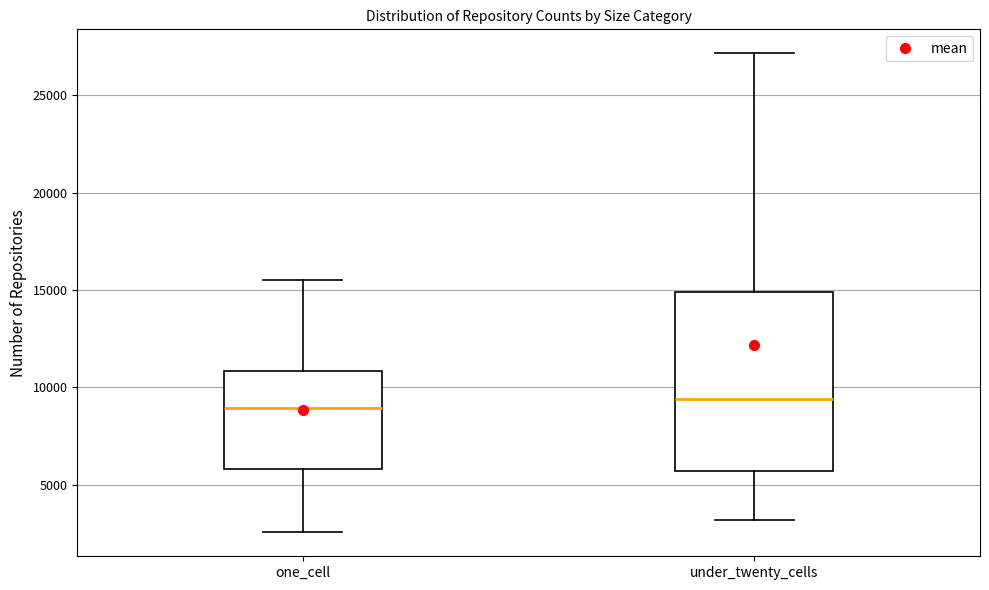

Comparing the boxes themselves (not the whiskers), which one is the tallest?

under_twenty_cells